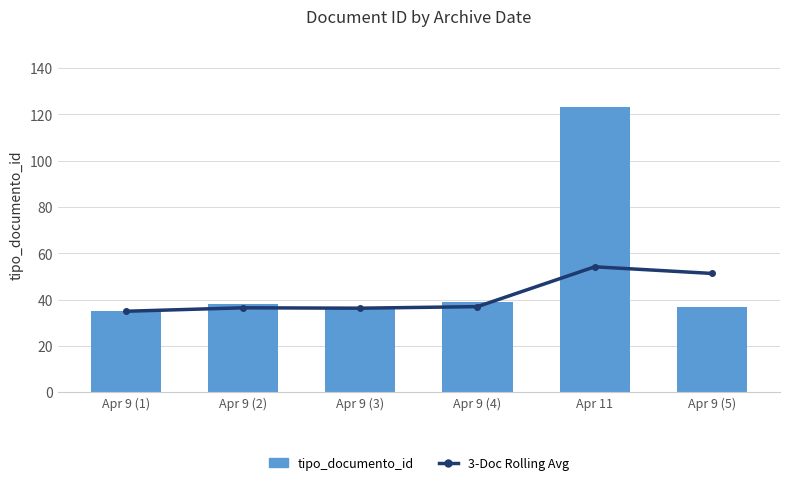

The value of 3-Doc Rolling Avg at Apr 9 (4) is 13.3. True or false?

False